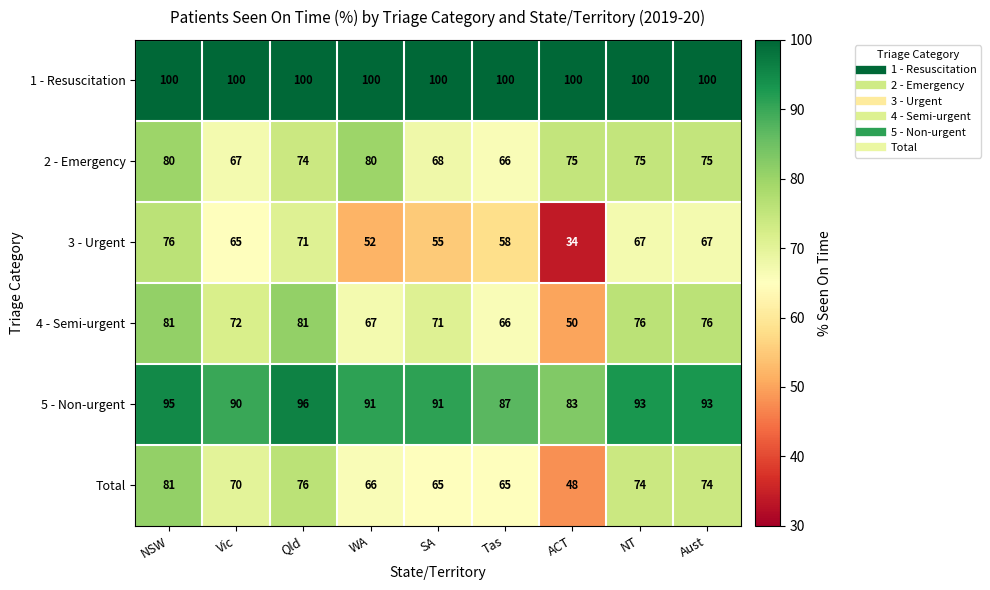

At which category does the chart reach its minimum across all series?

ACT